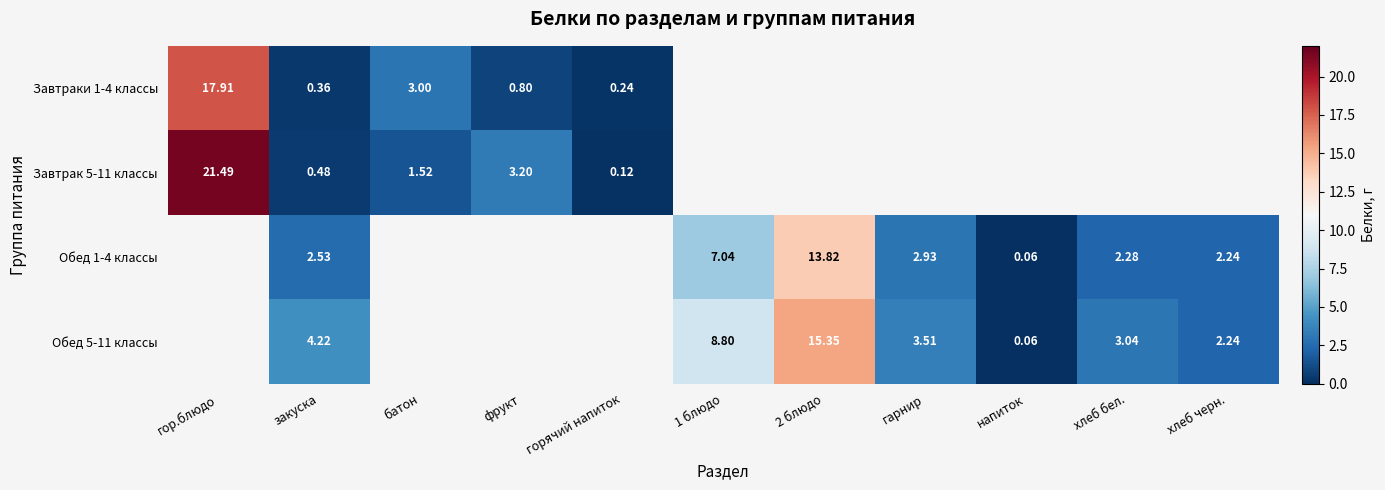

What is the maximum value shown in the chart?

21.5